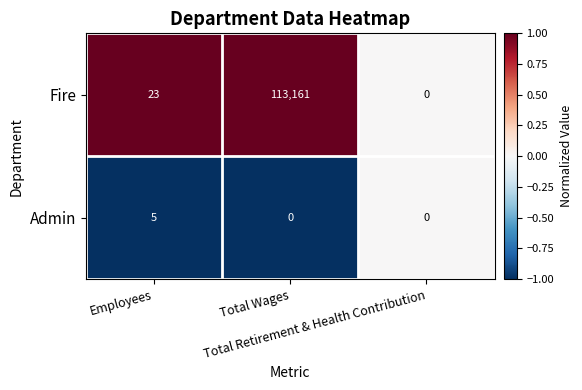

Rank the series by their average value, from lowest to highest.

Admin, Fire